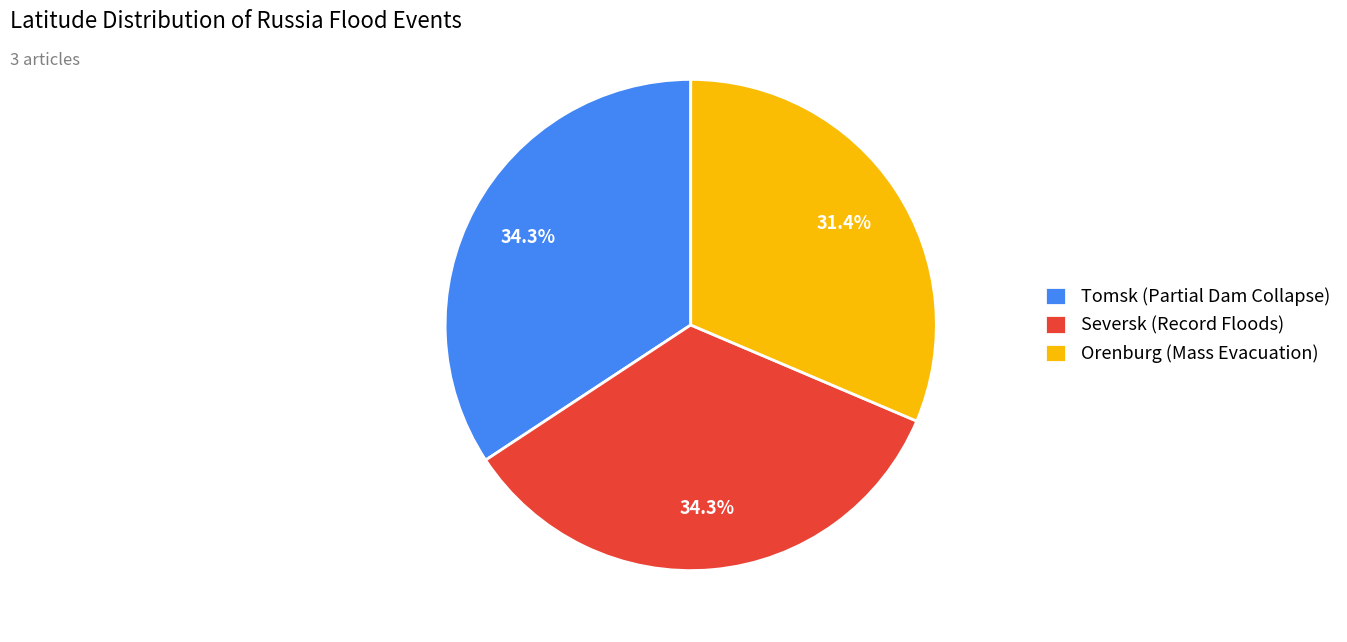

Is there any slice that represents more than half of the pie?

No